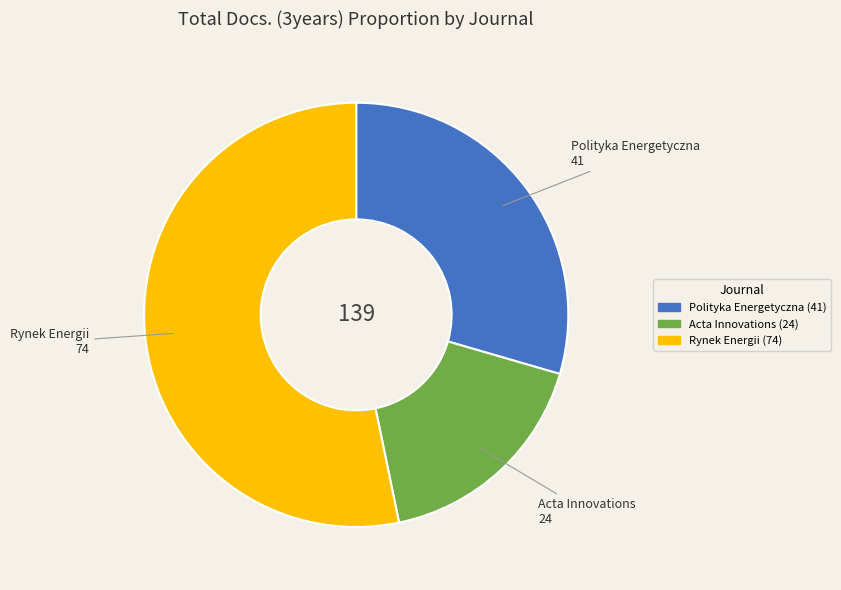

Rank the categories by value from lowest to highest.

Acta Innovations, Polityka Energetyczna, Rynek Energii